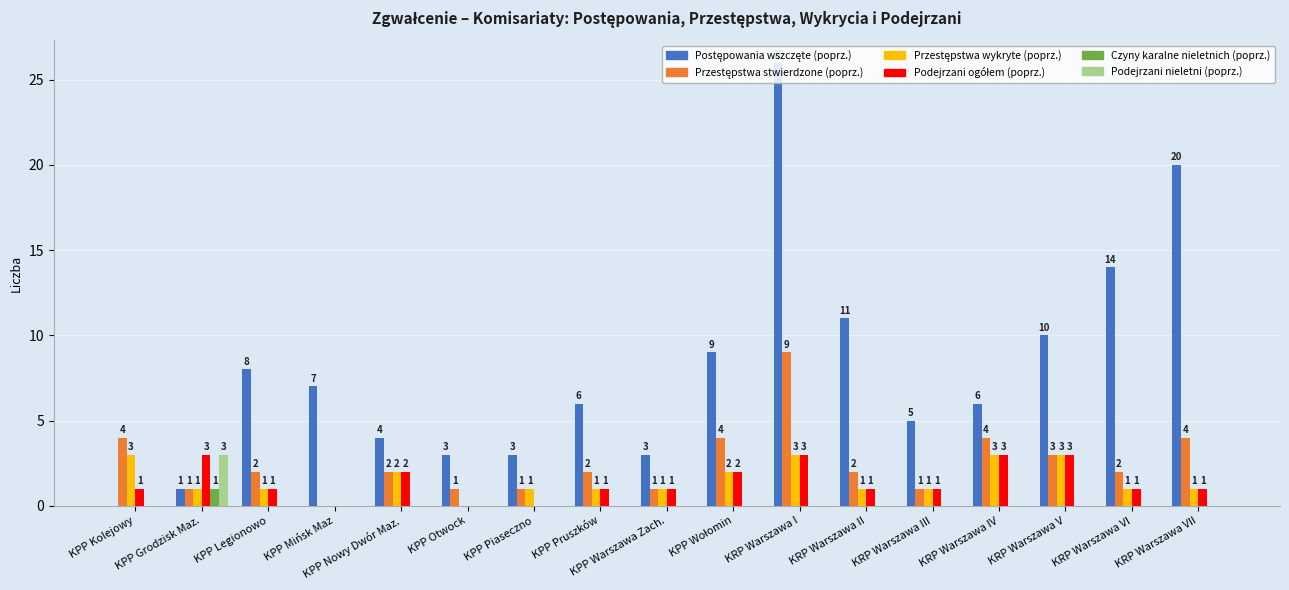

At which category is the sum across all series the highest?

KRP Warszawa I